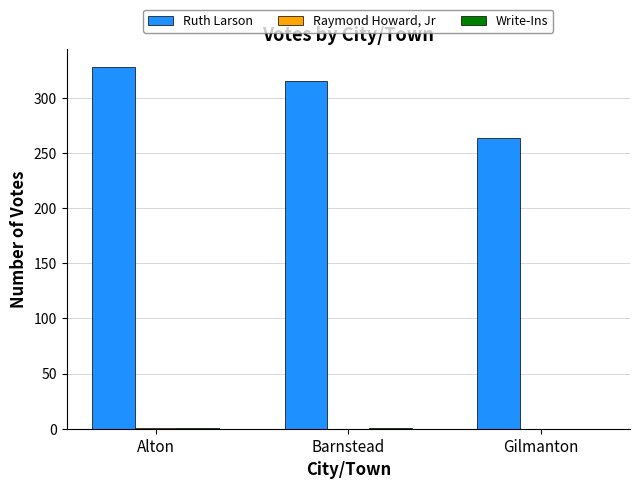

What is the maximum value shown in the chart?

328